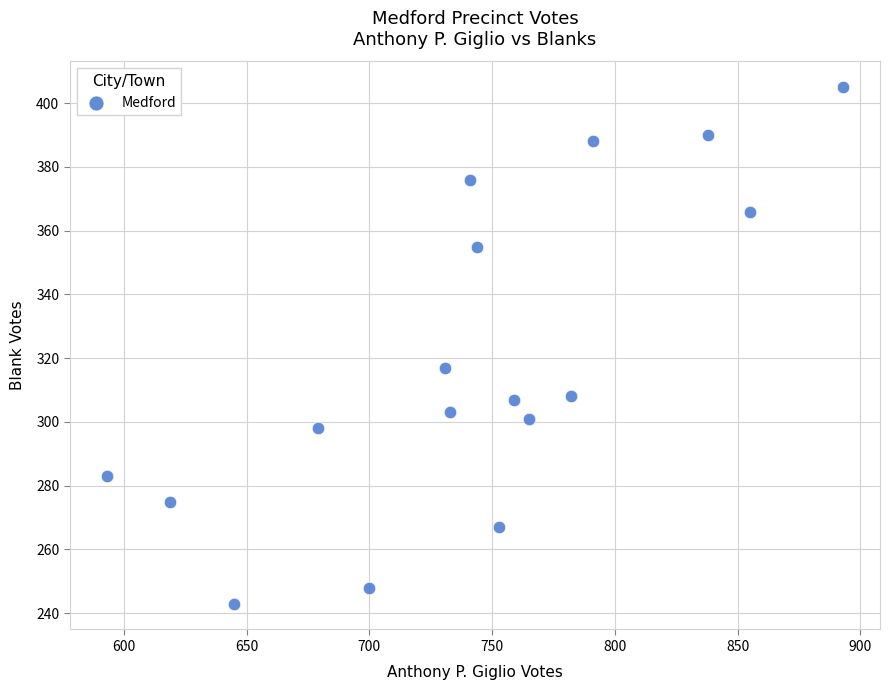

What Y value in the scatter plot is closest to 324?

317